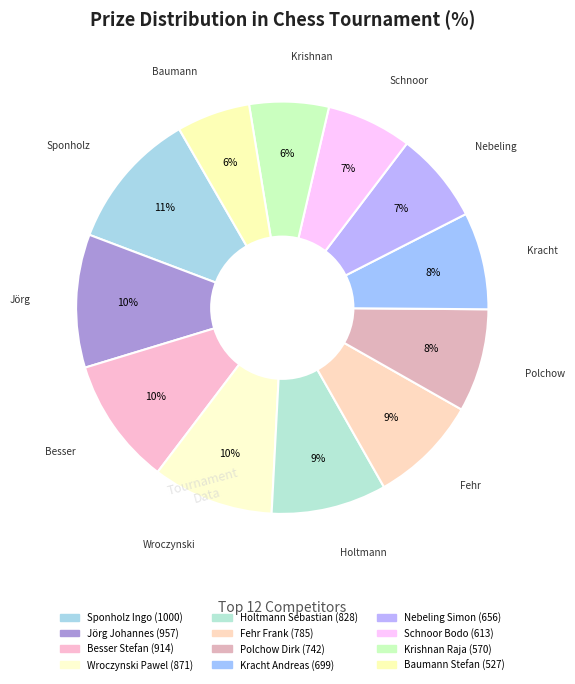

Does Jörg Johannes represent more than half of the total?

No